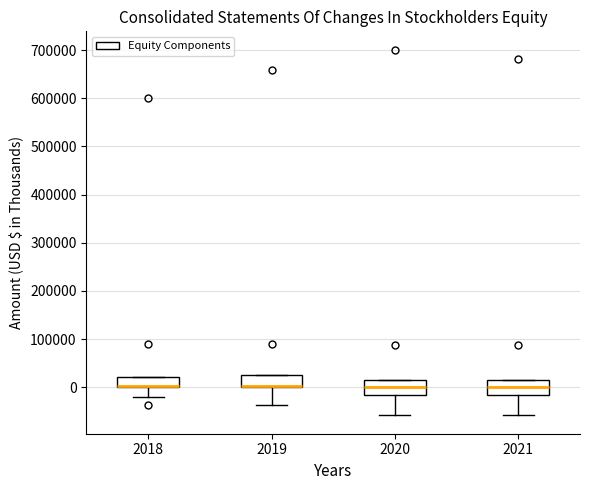

Reading left to right, read every box against the y-axis: the position of its median line, the range the box covers, and the ends of its whiskers. The values are not printed on the chart, so give them approximately, as read against the axis.

2018: median 0 (drawn on the box's lower edge), box 0 to 20000, whiskers -20000 to 20000
2019: median 0 (drawn on the box's lower edge), box 0 to 30000, whiskers -40000 to 30000
2020: median 0, box -20000 to 10000, whiskers -60000 to 10000
2021: median 0, box -20000 to 10000, whiskers -60000 to 10000